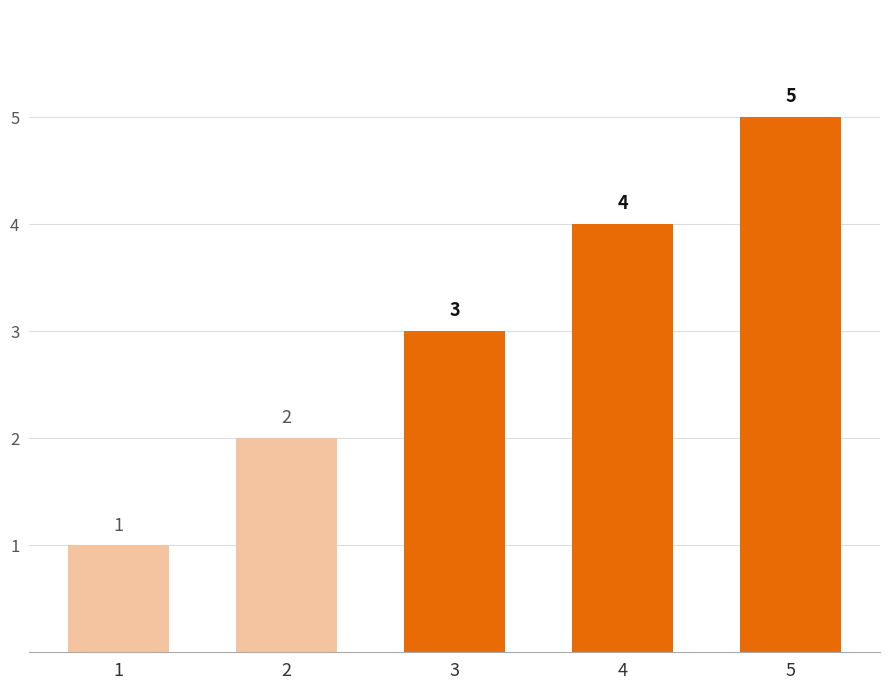

Are the bars grouped side by side (vs. stacked)?

No